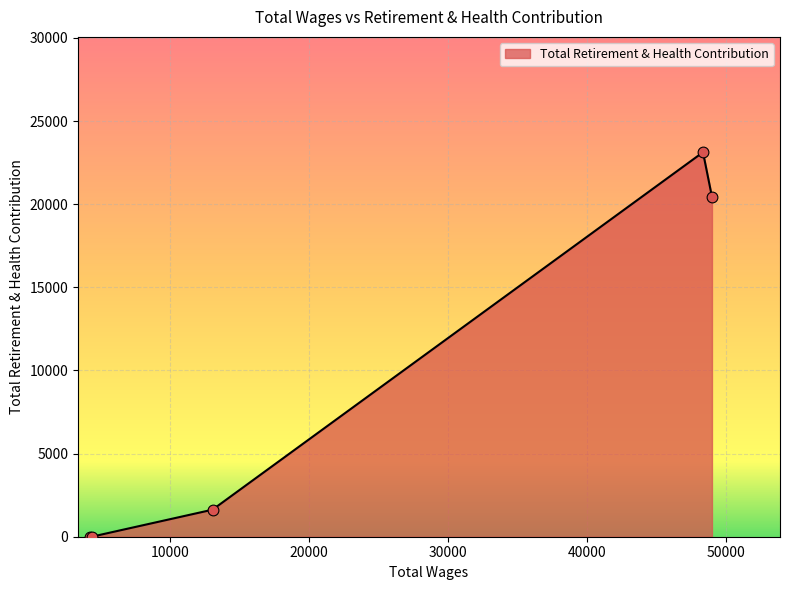

What is the maximum value shown in the chart?

23127